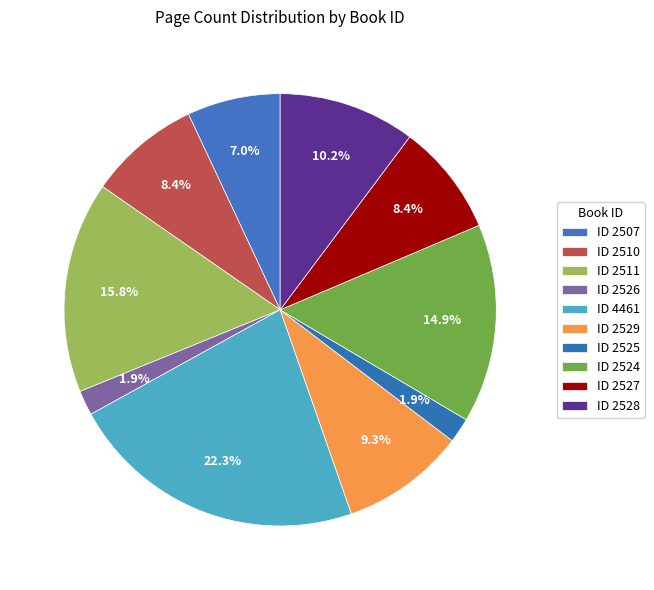

How many segments does this pie chart have?

10